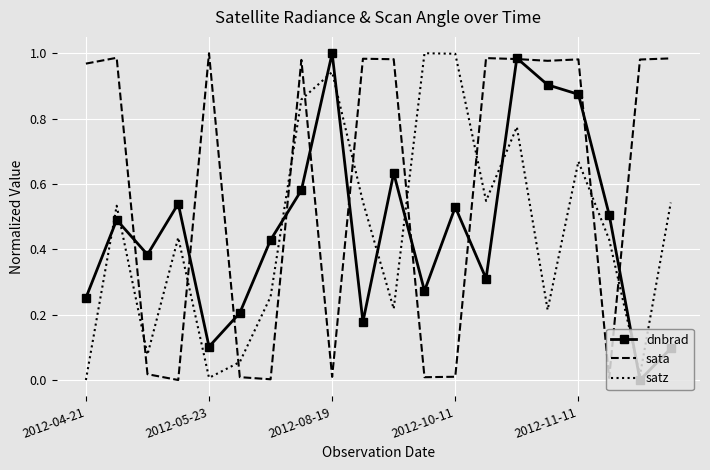

True or false: satz and sata cross at least once.

True